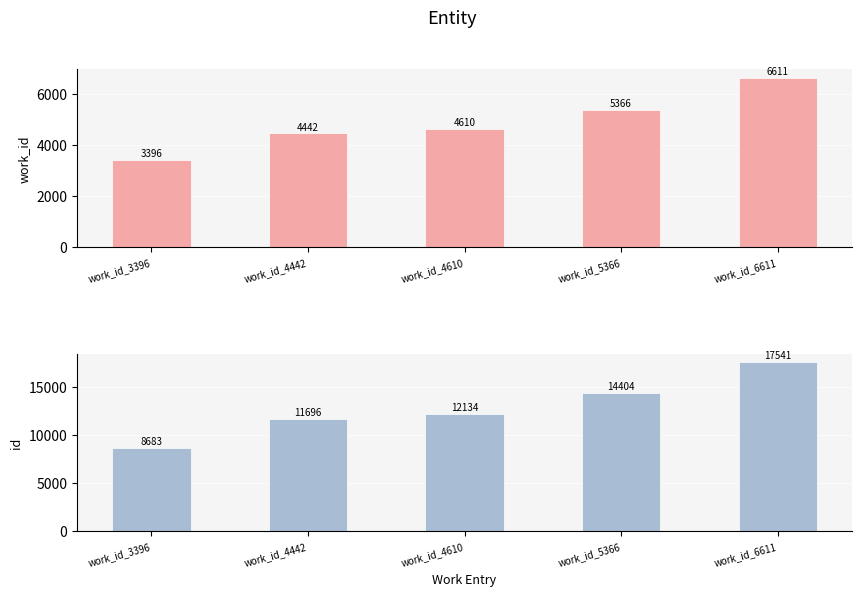

True or false: work_id has a value of 7248 at work_id_4442.

False